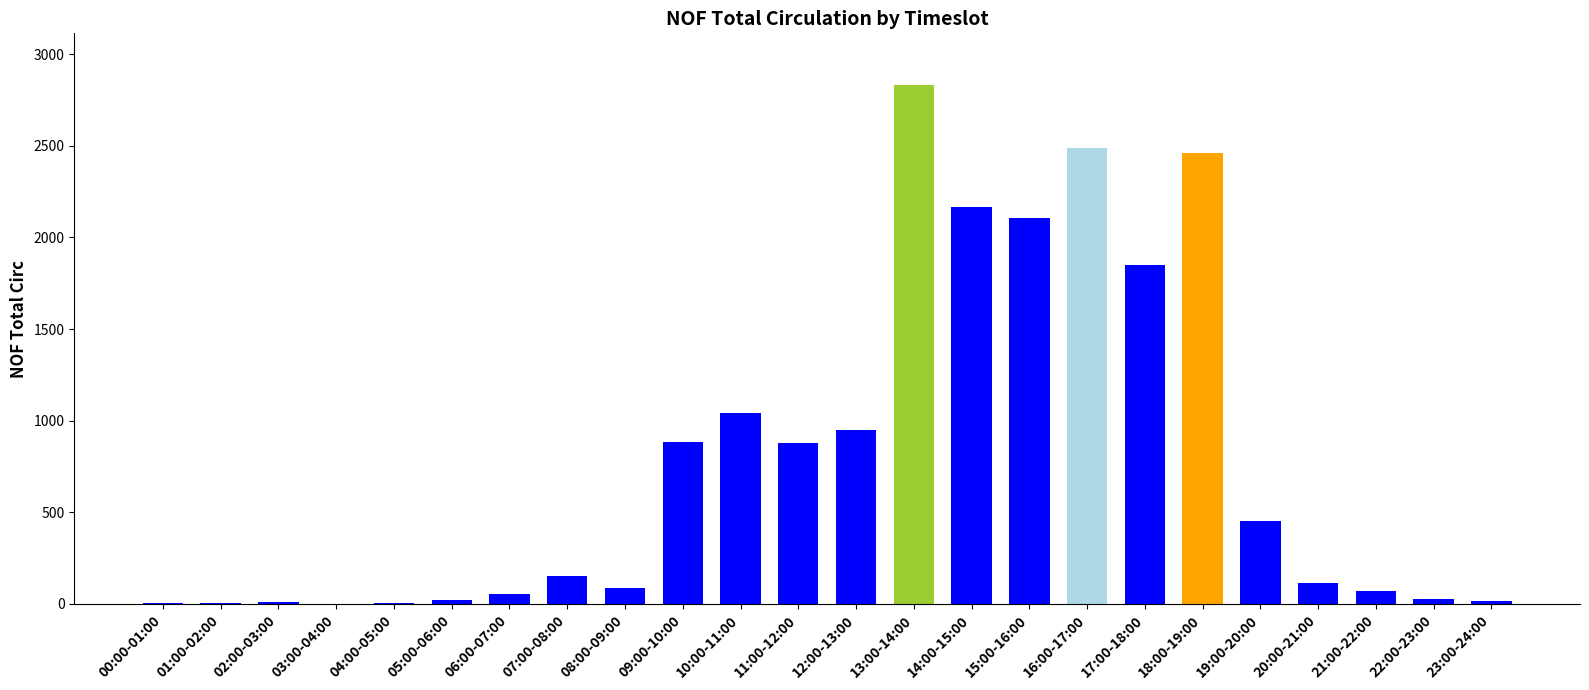

True or false: the data shows 2842 at 14:00-15:00.

False